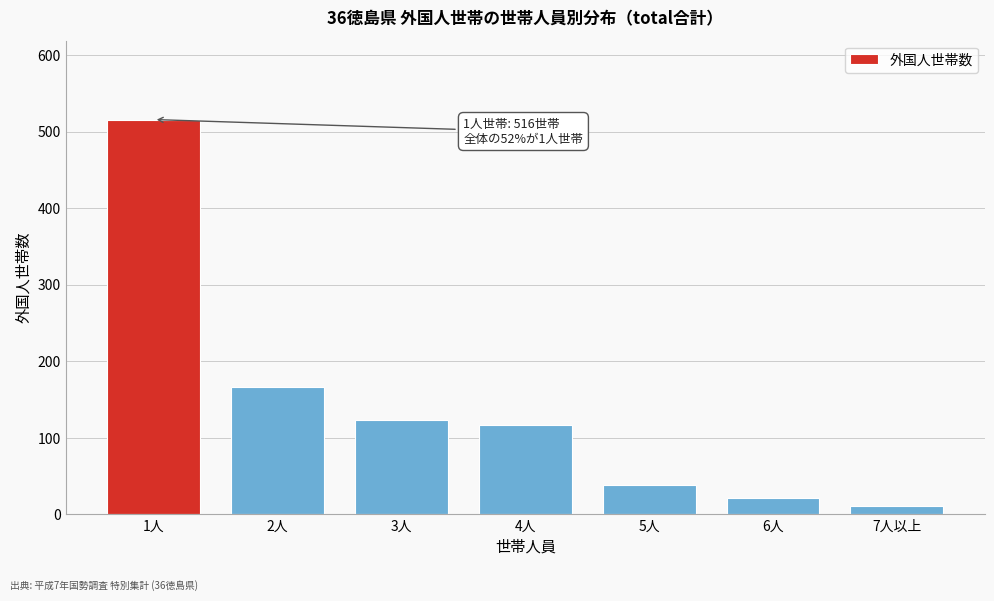

Reading right to left, extract all data points from this chart.

7人以上=11	6人=21	5人=38	4人=117	3人=124	2人=166	1人=516